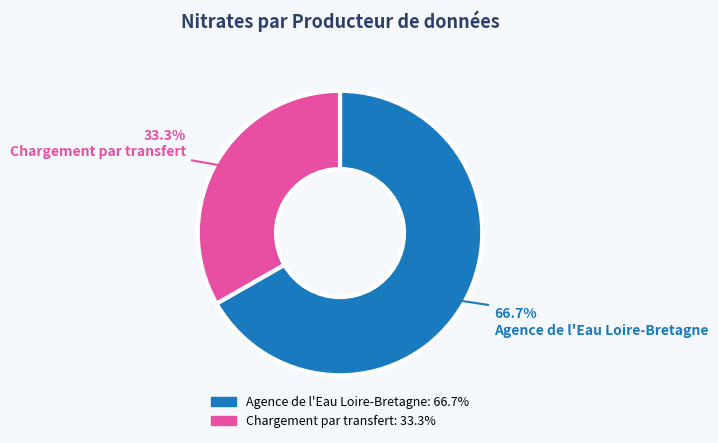

How many segments does this pie chart have?

2